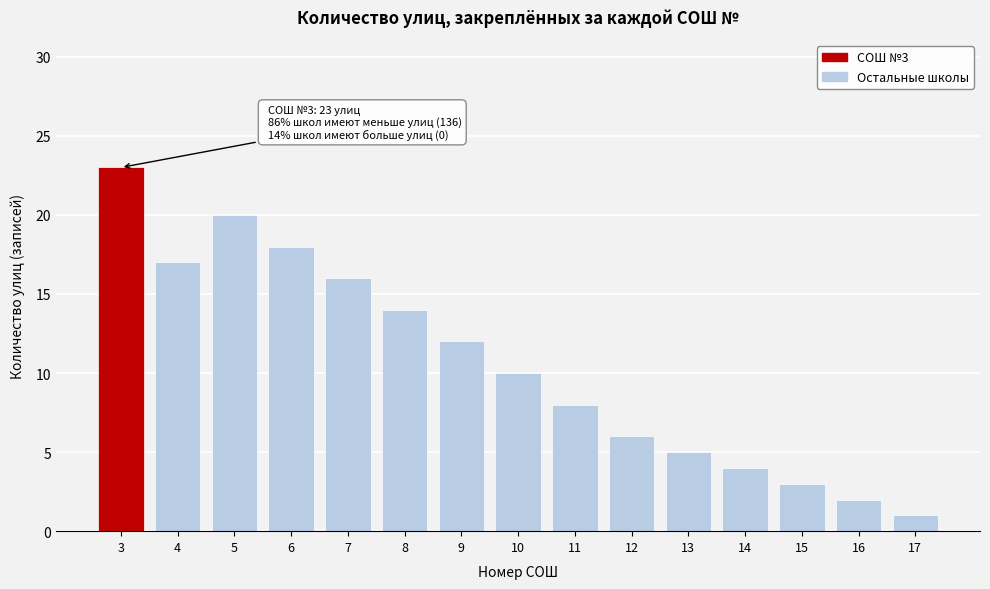

Reading left to right, list all the values displayed in this chart.

23	17	20	18	16	14	12	10	8	6	5	4	3	2	1